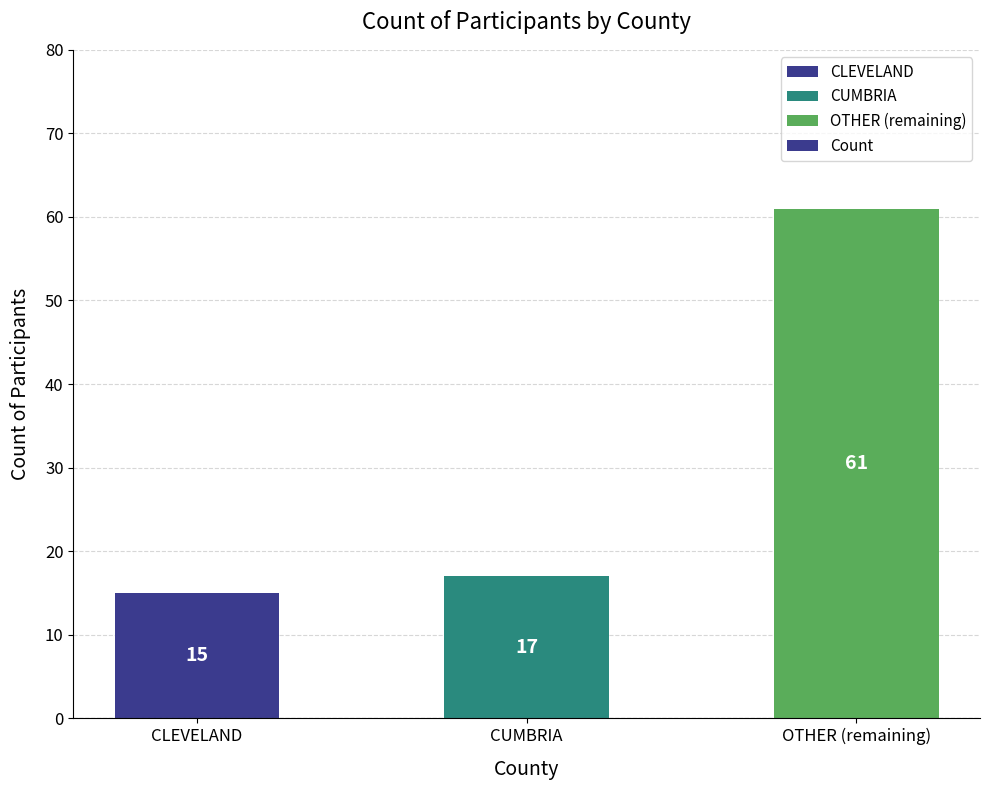

What is the change in value from CLEVELAND to CUMBRIA?

+2